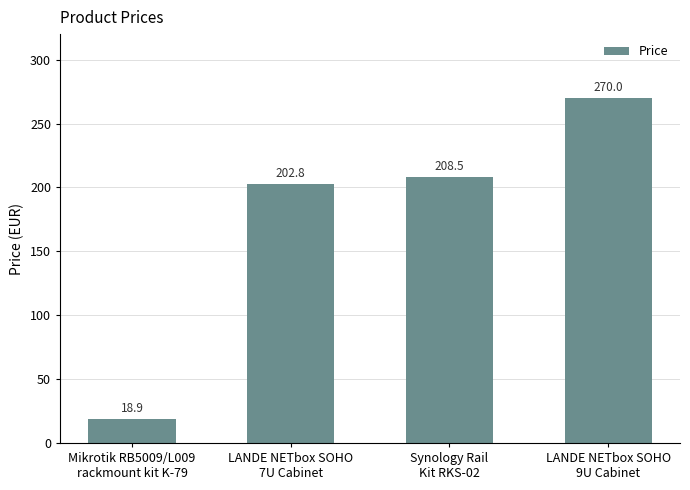

What position from the right is Mikrotik RB5009/L009
rackmount kit K-79?

4